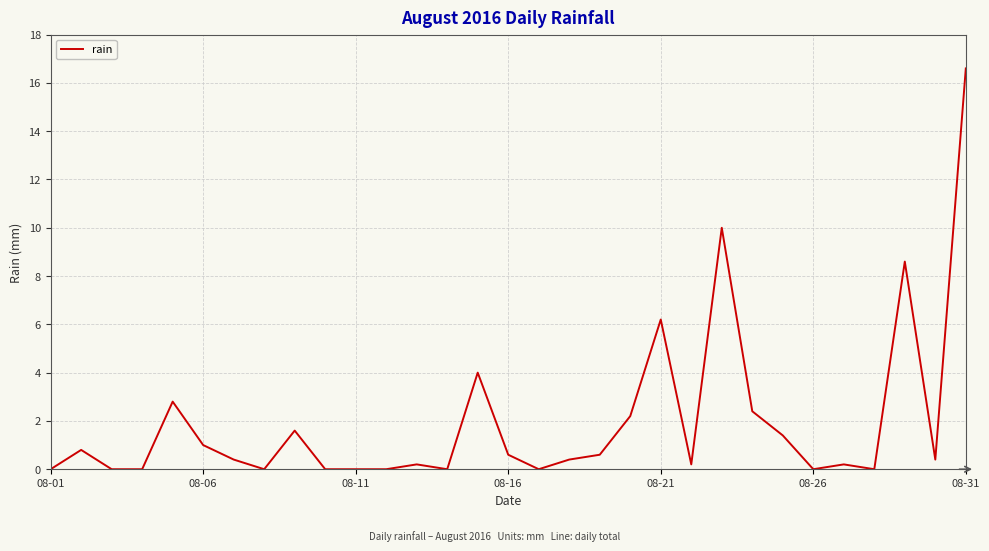

What is the difference between the maximum and minimum values?

16.6